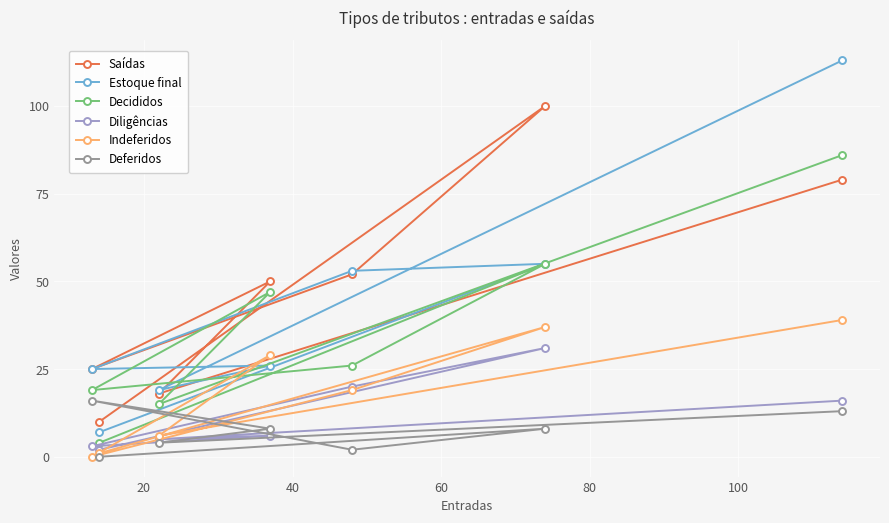

Rank the series by their maximum value, from lowest to highest.

Deferidos, Diligências, Indeferidos, Decididos, Saídas, Estoque final